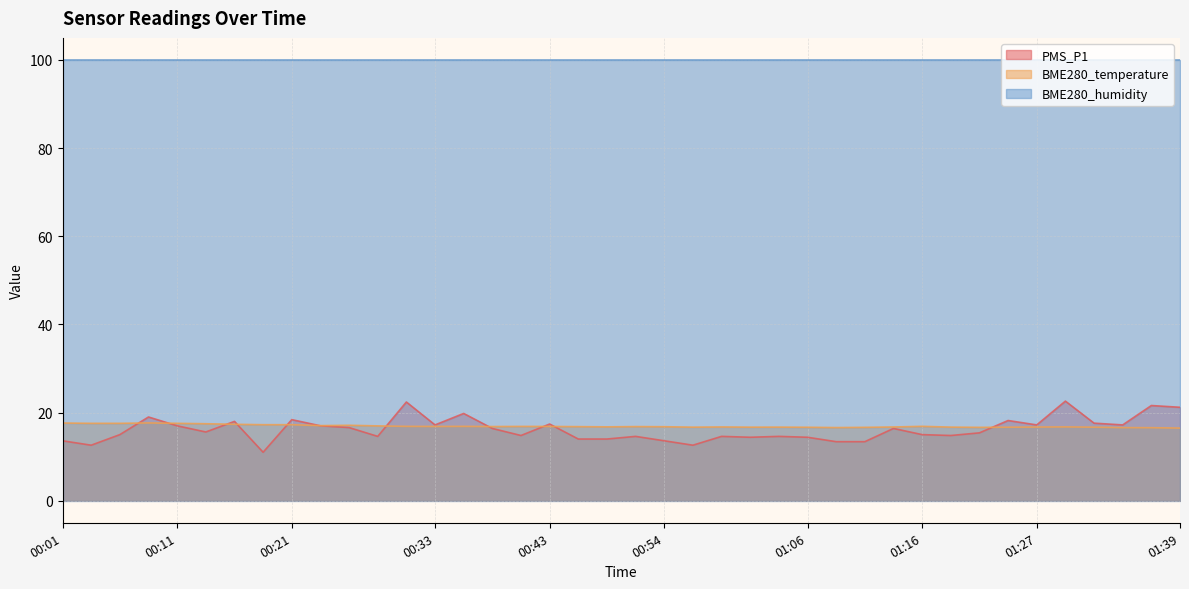

What is the sum of all BME280_temperature values?

676.9